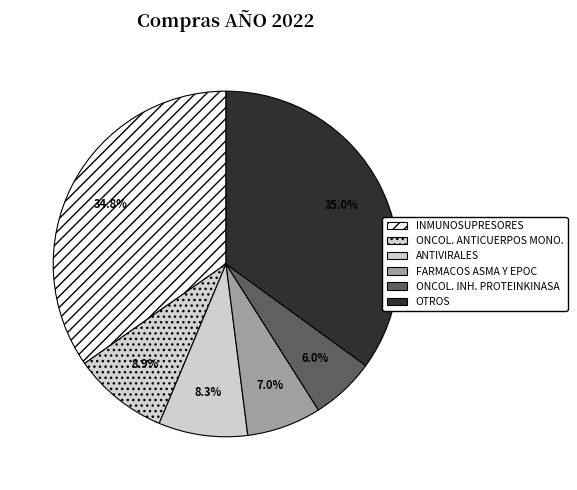

How many segments does this pie chart have?

6